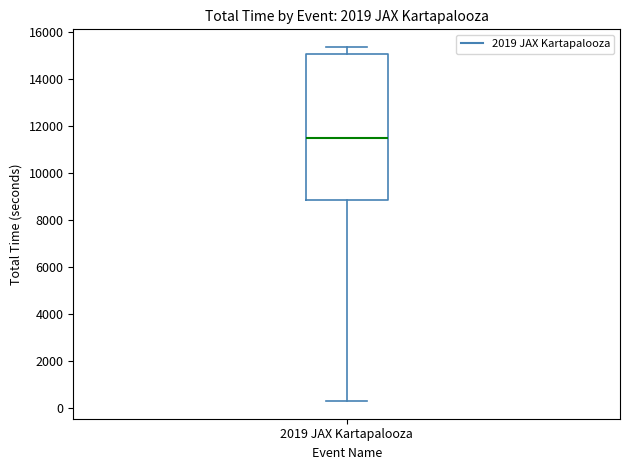

Read this box plot against the y-axis: the position of the median line, the range covered by the box, and the ends of both whiskers. The values are not printed on the chart, so give them approximately, as read against the axis.

median 11400, box 8800 to 15000, whiskers 200 to 15400